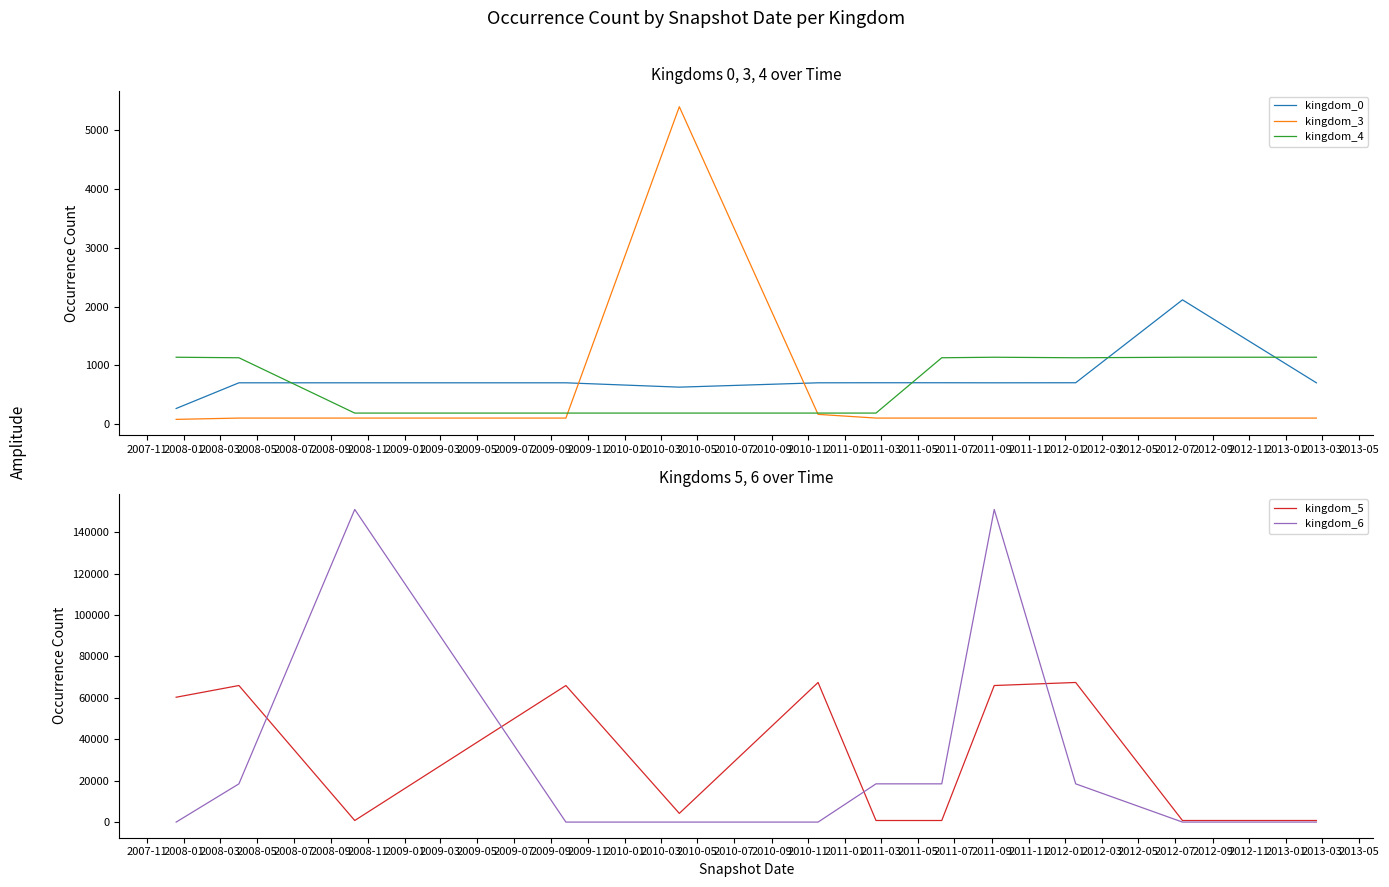

True or false: kingdom_4 has more than 1 interior local peaks.

False